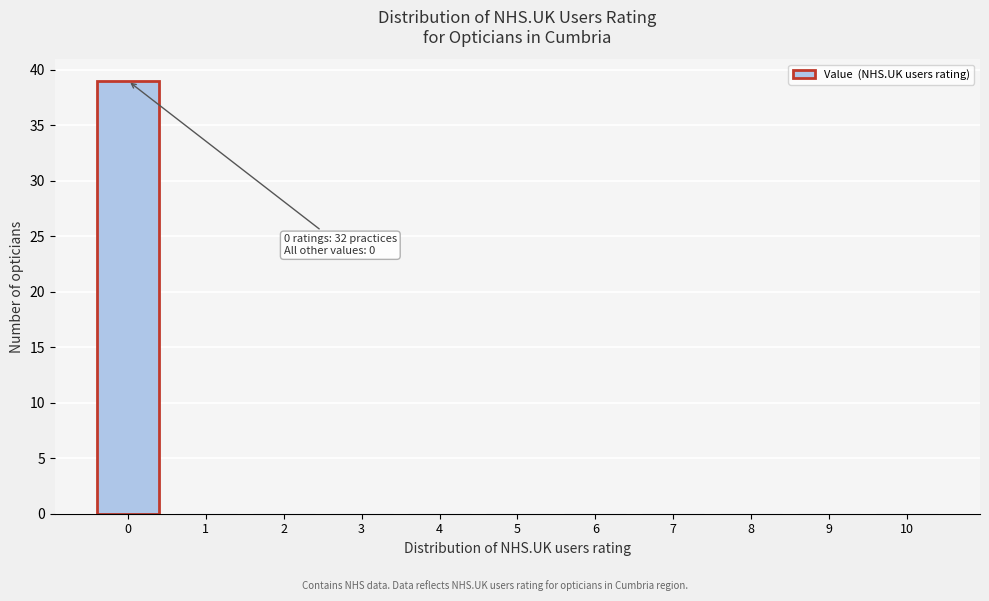

Reading left to right, what are all the values shown in this chart?

0=39	1=0	2=0	3=0	4=0	5=0	6=0	7=0	8=0	9=0	10=0